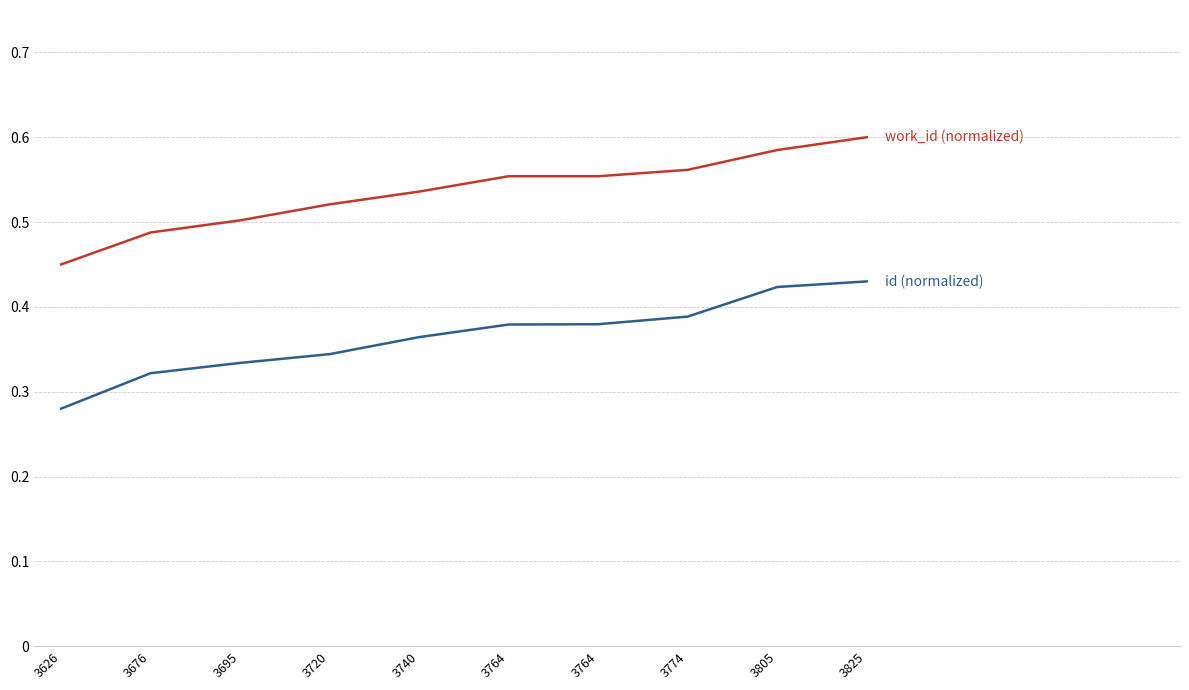

True or false: id (normalized) has a value of 0.4 at 3764.

True